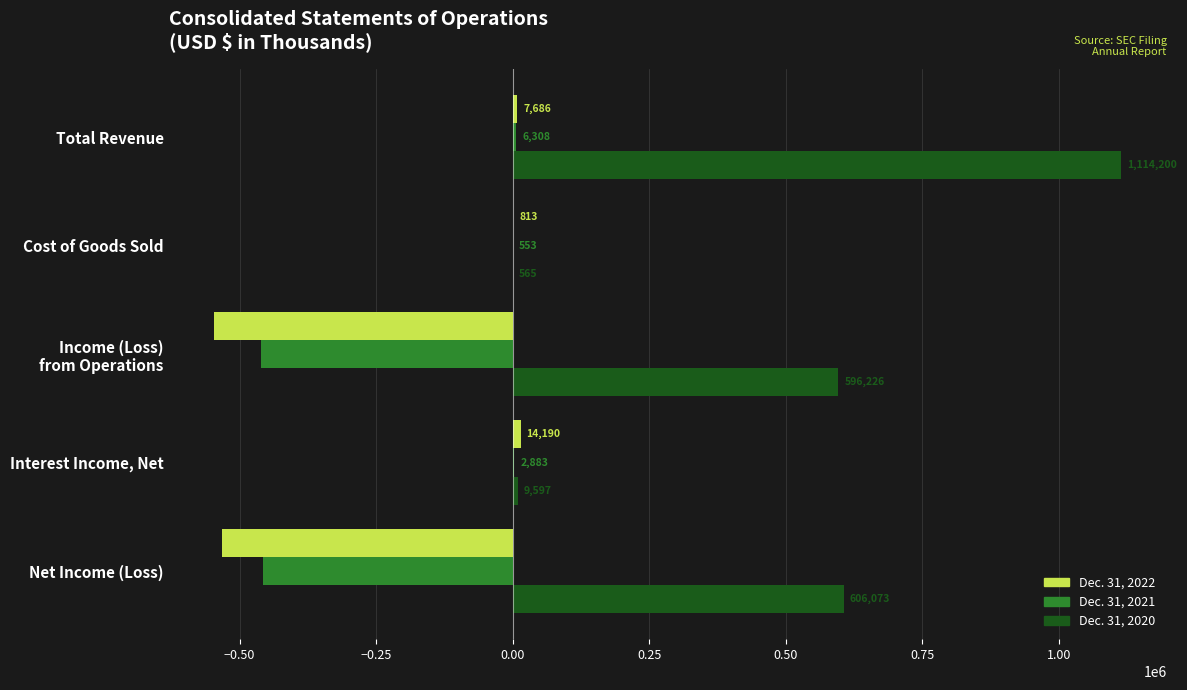

At which label is Dec. 31, 2022 closest to -266399?

Net Income (Loss)